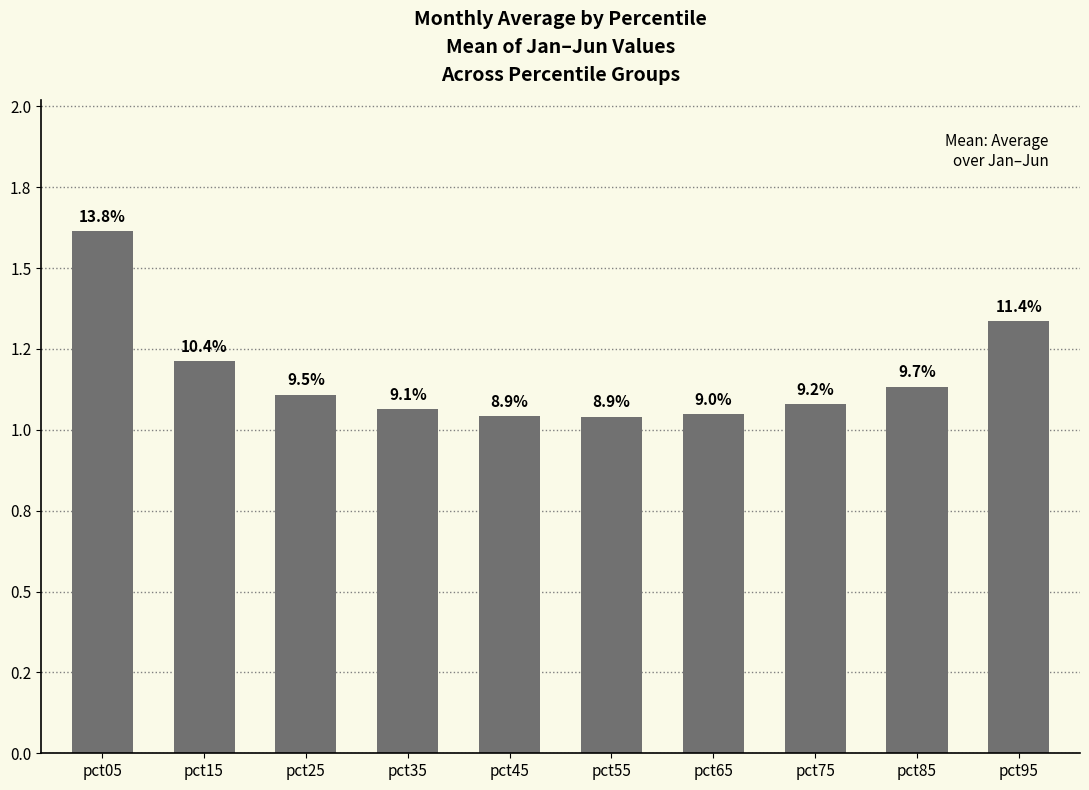

Are the bars horizontal?

No